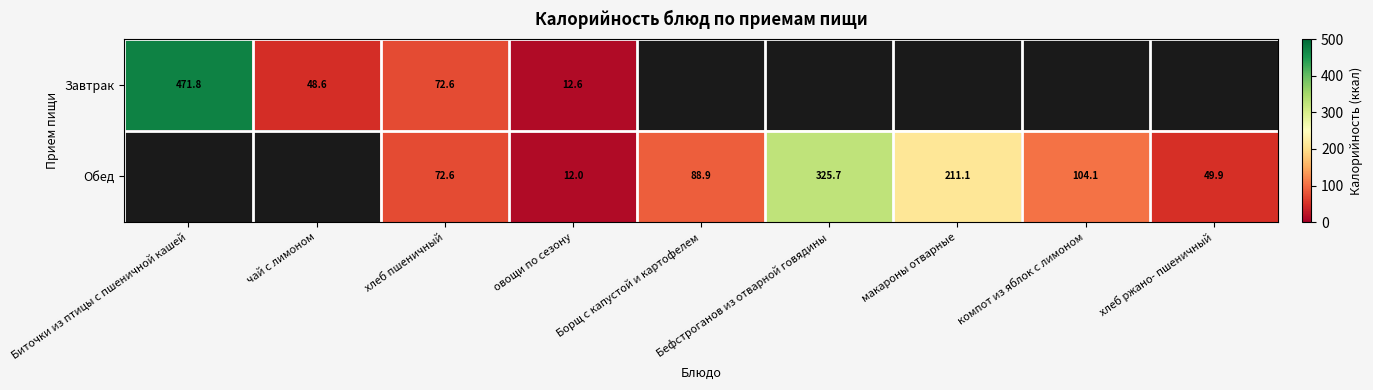

Is the value of Завтрак at Биточки из птицы с пшеничной кашей greater than the value of Обед at Борщ с капустой и картофелем?

Yes